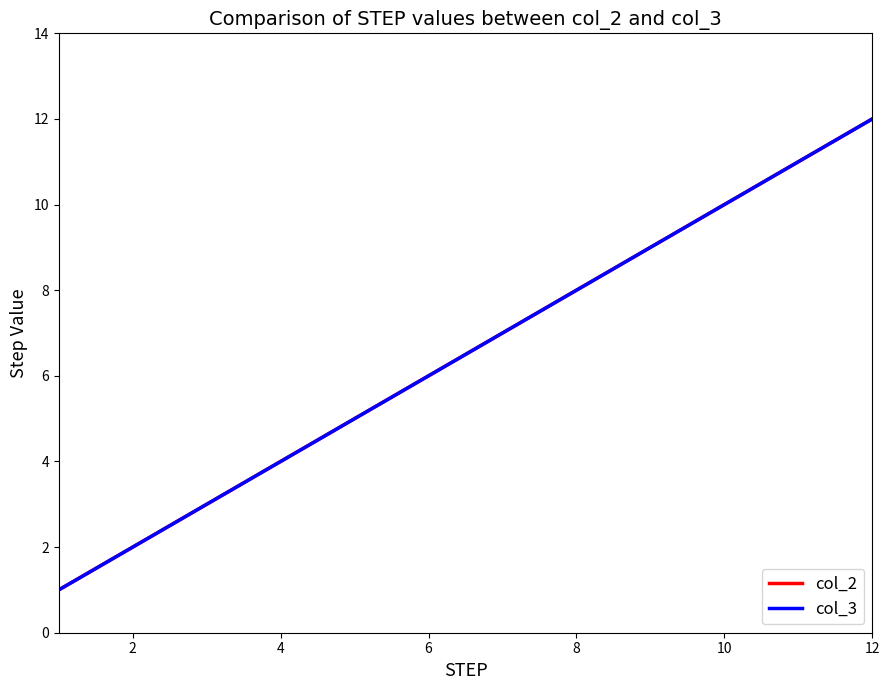

What is the difference between the maximum and second lowest values in the col_2 series?

10